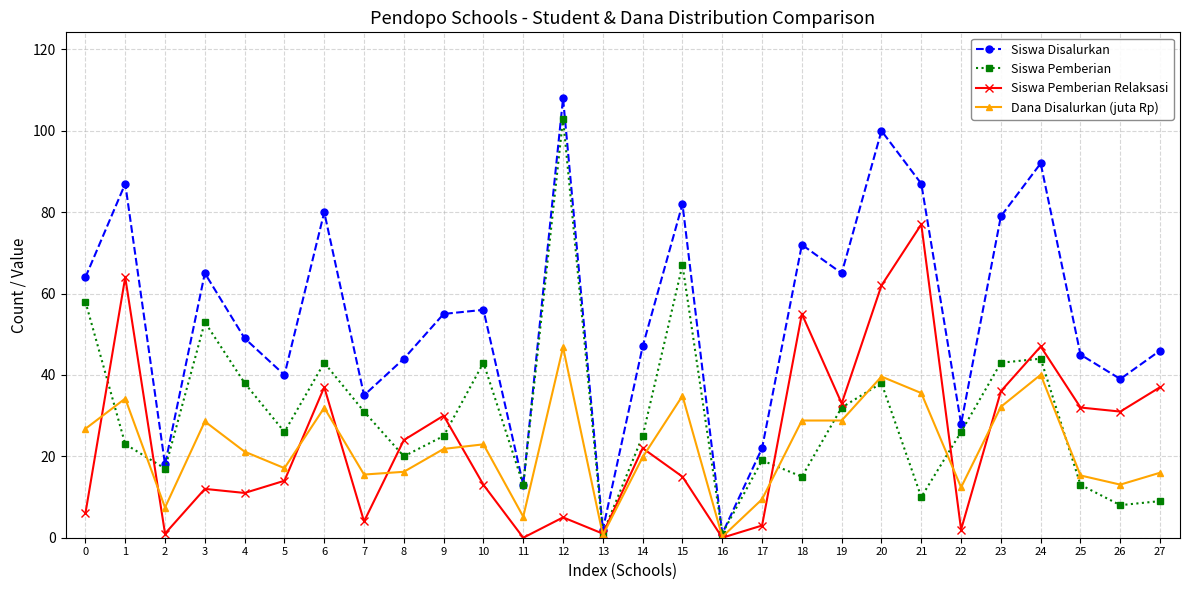

At which category does Siswa Disalurkan reach its first local peak?

1